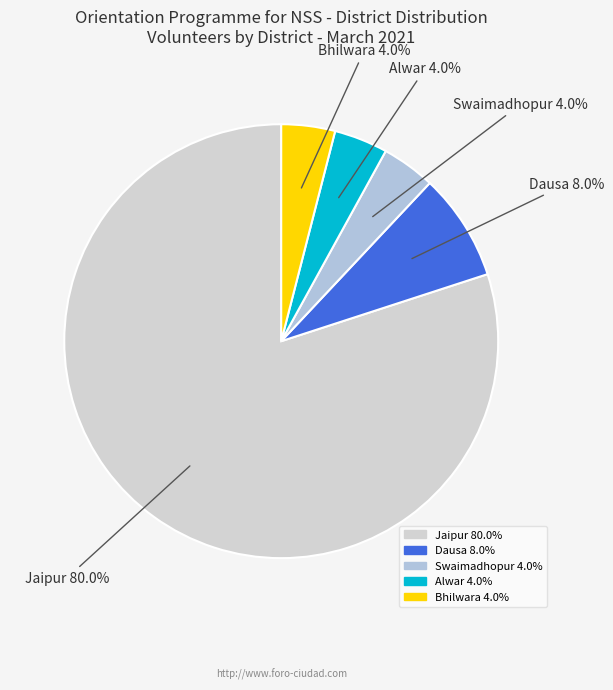

Which category has the biggest portion of the pie?

Jaipur